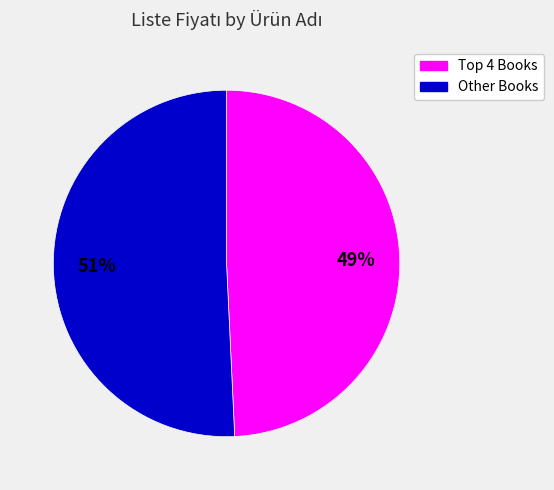

To the nearest percent, what is the average slice percentage?

50%